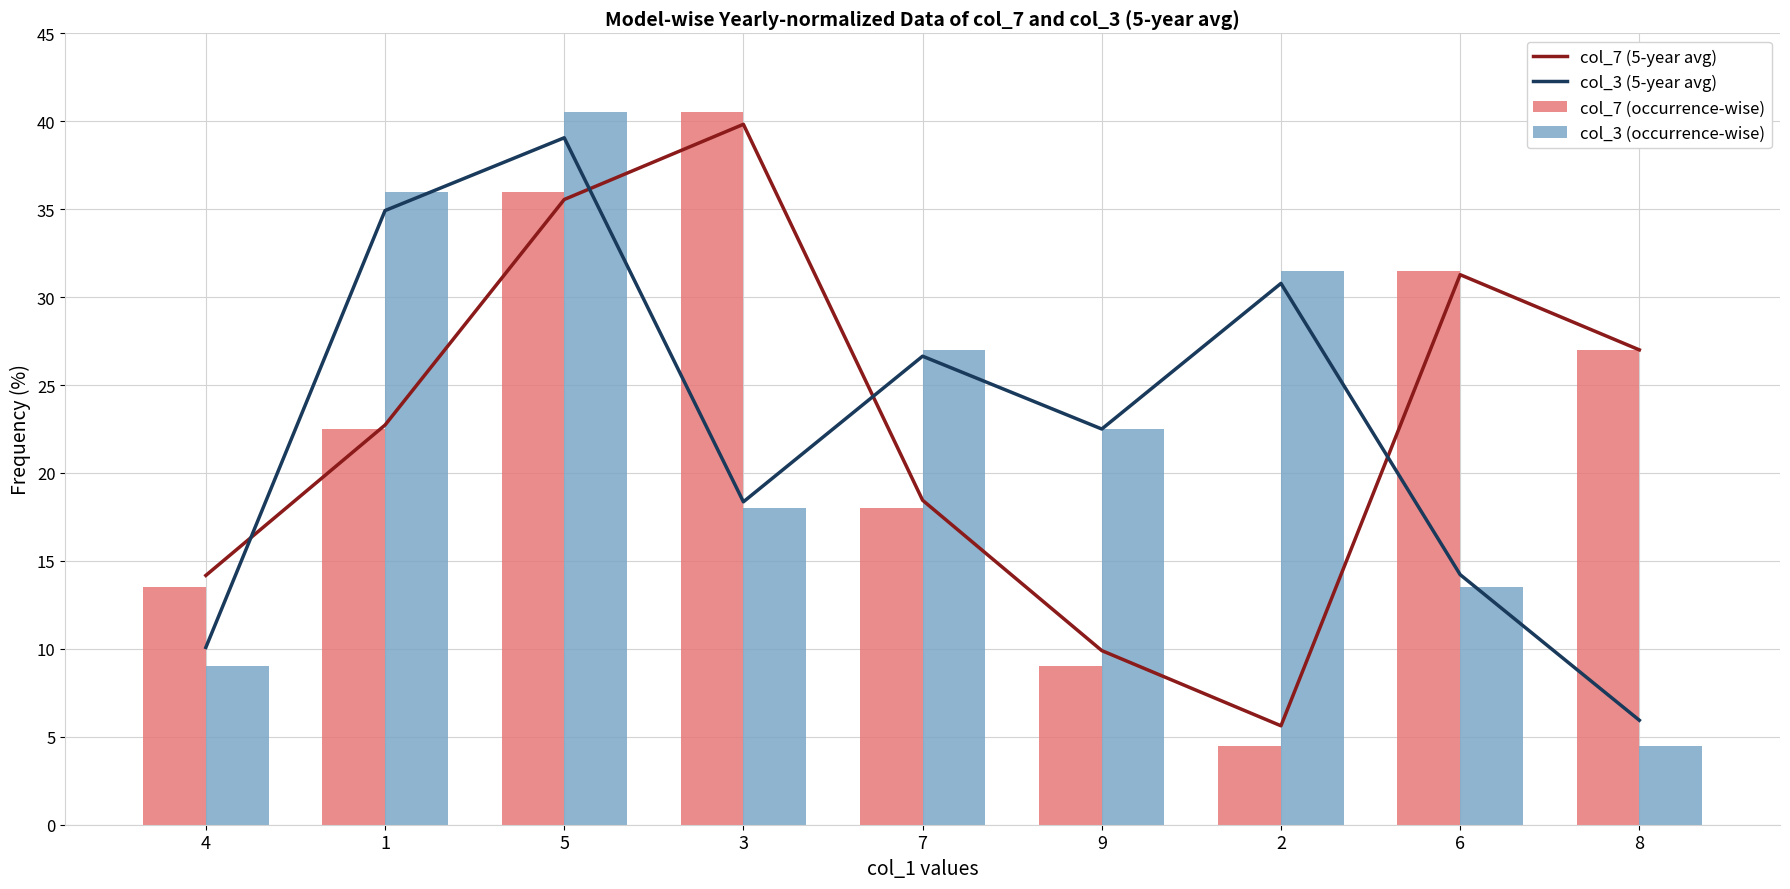

What is the highest value of the col_7 (5-year avg) series?

39.8